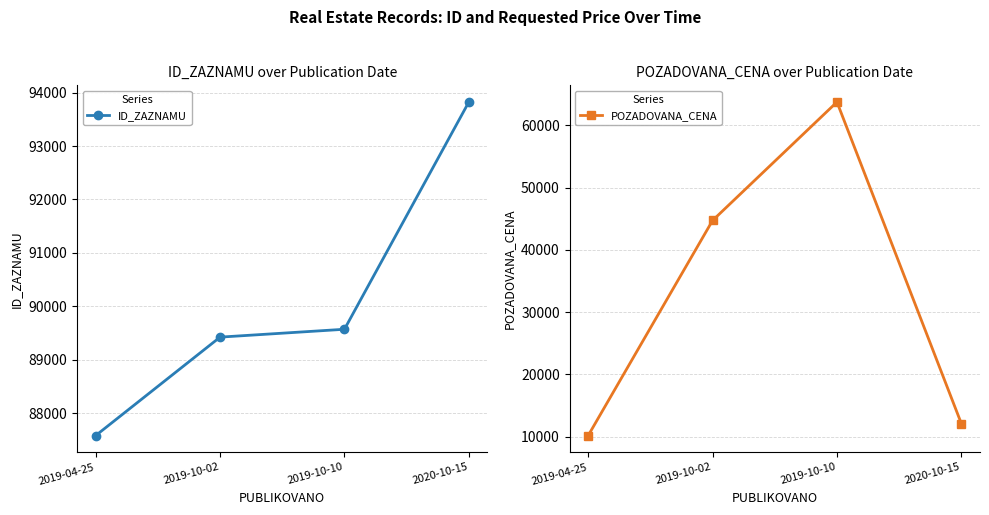

True or false: ID_ZAZNAMU has a value of 41454 at 2020-10-15.

False